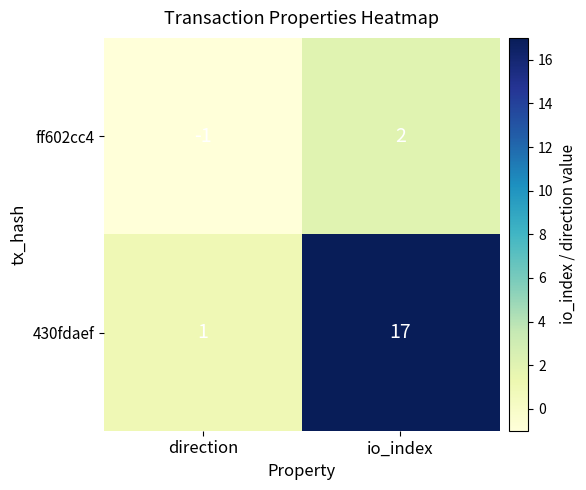

Reading left to right, list all the values displayed in this chart.

ff602cc4: direction=-1	io_index=2
430fdaef: direction=1	io_index=17